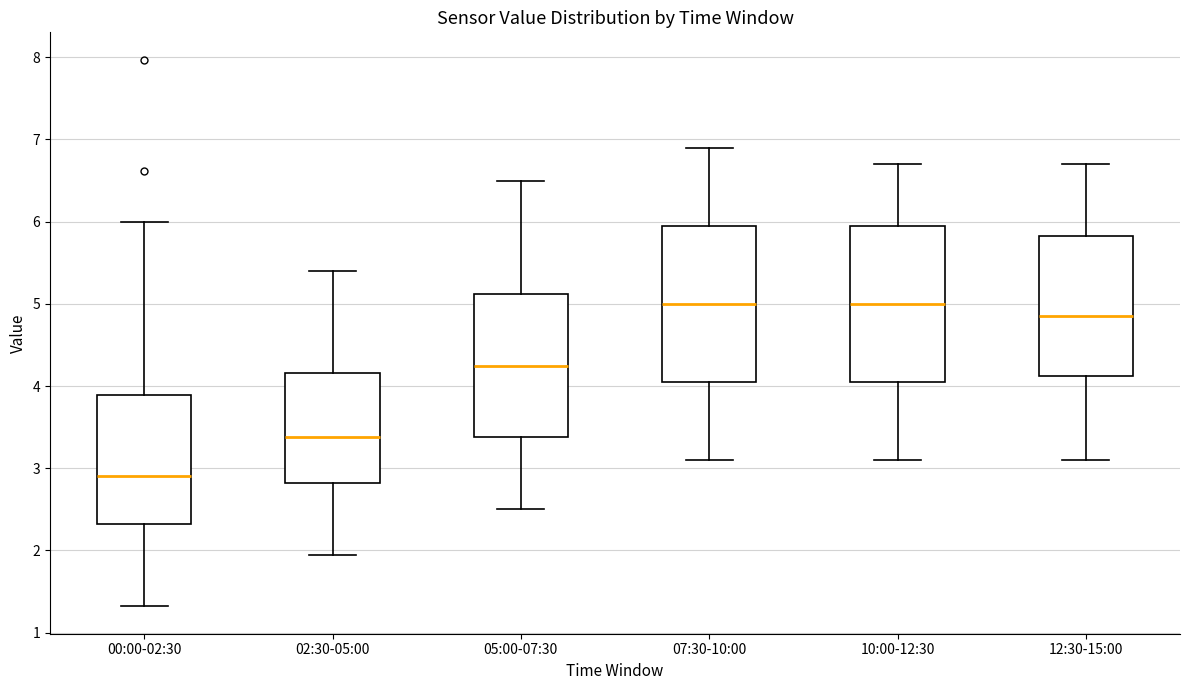

Reading left to right, read every box against the y-axis: the position of its median line, the range the box covers, and the ends of its whiskers. The values are not printed on the chart, so give them approximately, as read against the axis.

00:00-02:30: median 2.9, box 2.3 to 3.9, whiskers 1.3 to 6.0
02:30-05:00: median 3.4, box 2.8 to 4.2, whiskers 2.0 to 5.4
05:00-07:30: median 4.3, box 3.4 to 5.1, whiskers 2.5 to 6.5
07:30-10:00: median 5.0, box 4.1 to 6.0, whiskers 3.1 to 6.9
10:00-12:30: median 5.0, box 4.1 to 6.0, whiskers 3.1 to 6.7
12:30-15:00: median 4.9, box 4.1 to 5.8, whiskers 3.1 to 6.7